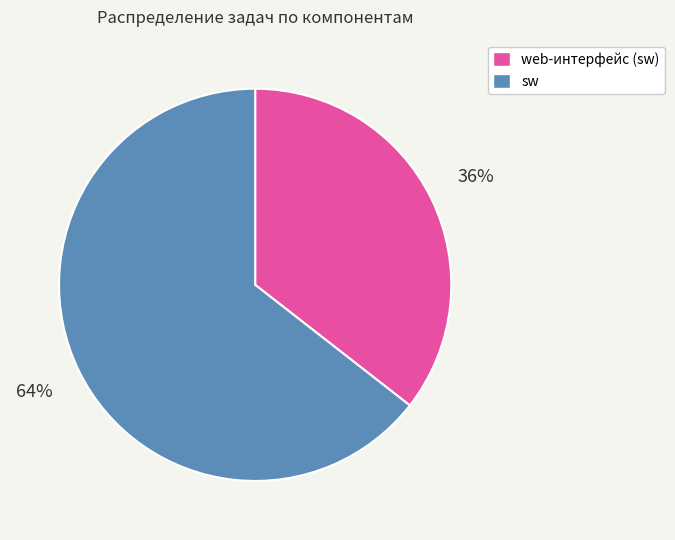

How many slices are in this pie chart?

2